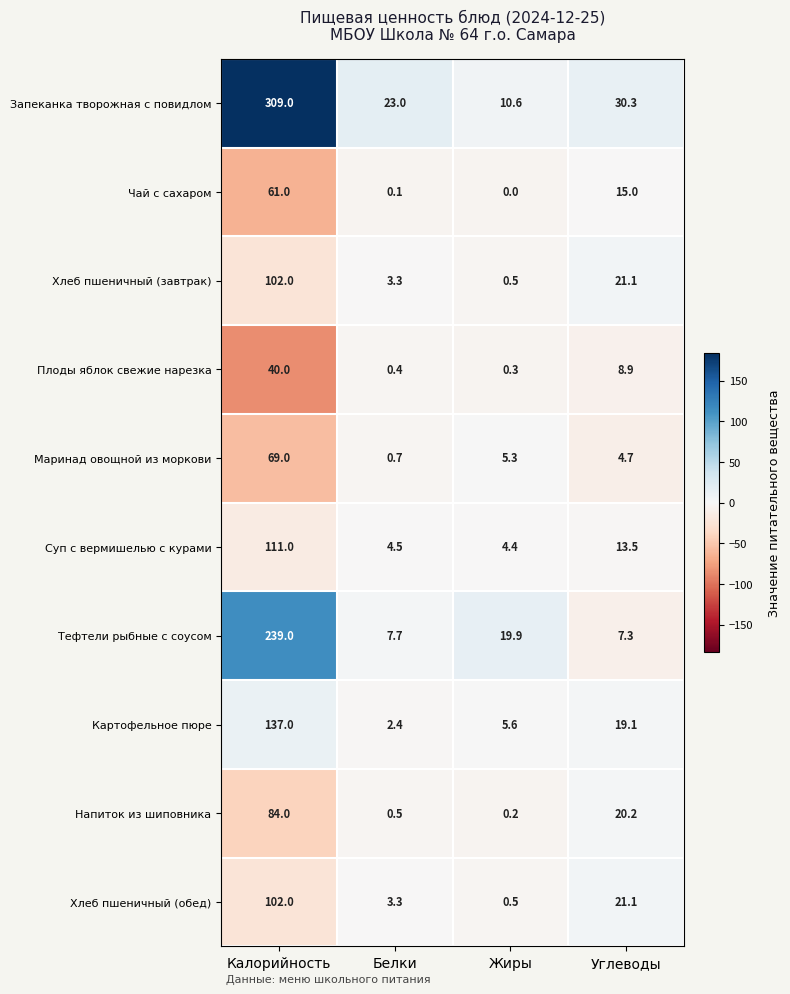

Which category has the lowest value in the Тефтели рыбные с соусом series?

Углеводы